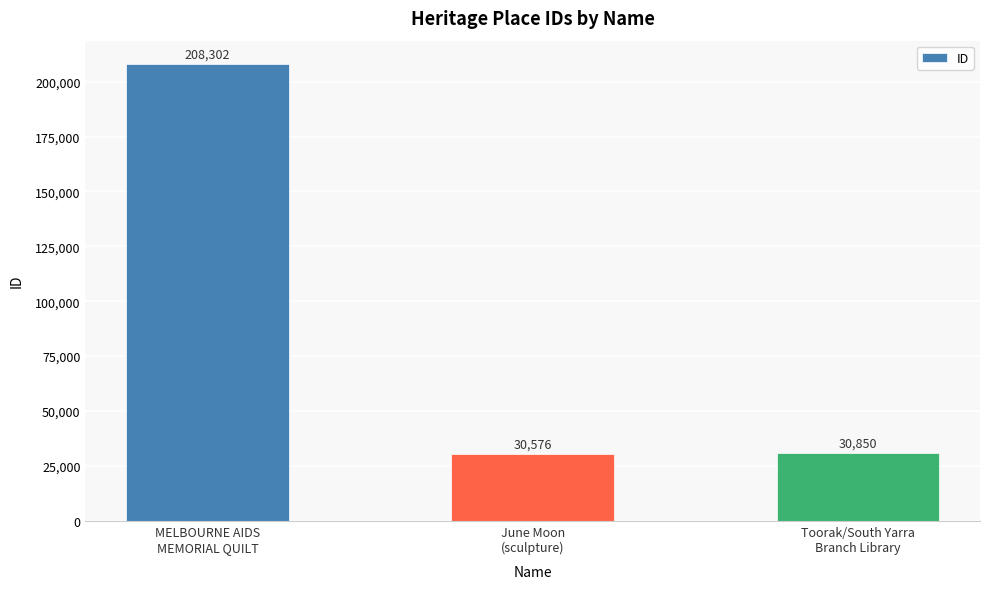

Reading left to right, extract all data points from this chart.

MELBOURNE AIDS
MEMORIAL QUILT=208302	June Moon
(sculpture)=30576	Toorak/South Yarra
Branch Library=30850